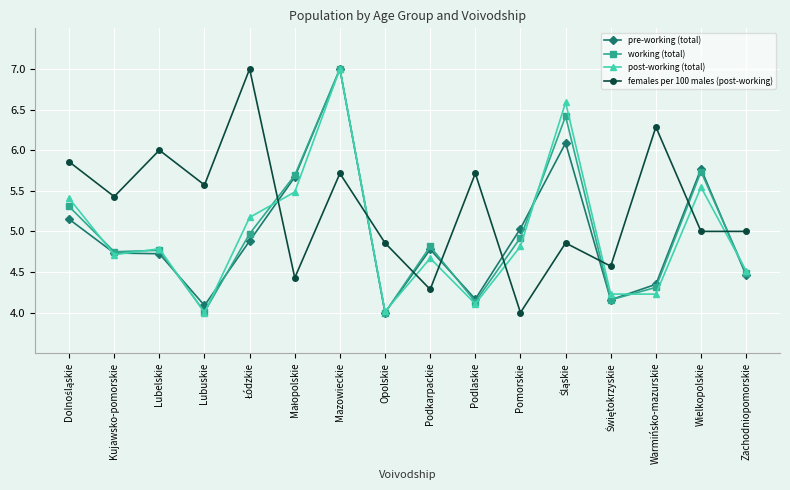

At which category is the sum across all series the highest?

Mazowieckie